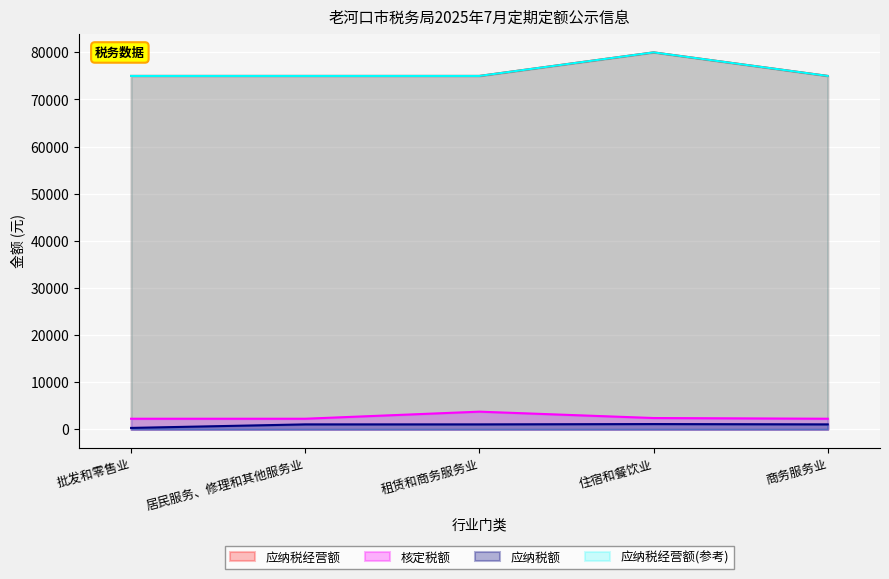

How many values in the 应纳税经营额 series exceed 75000?

1